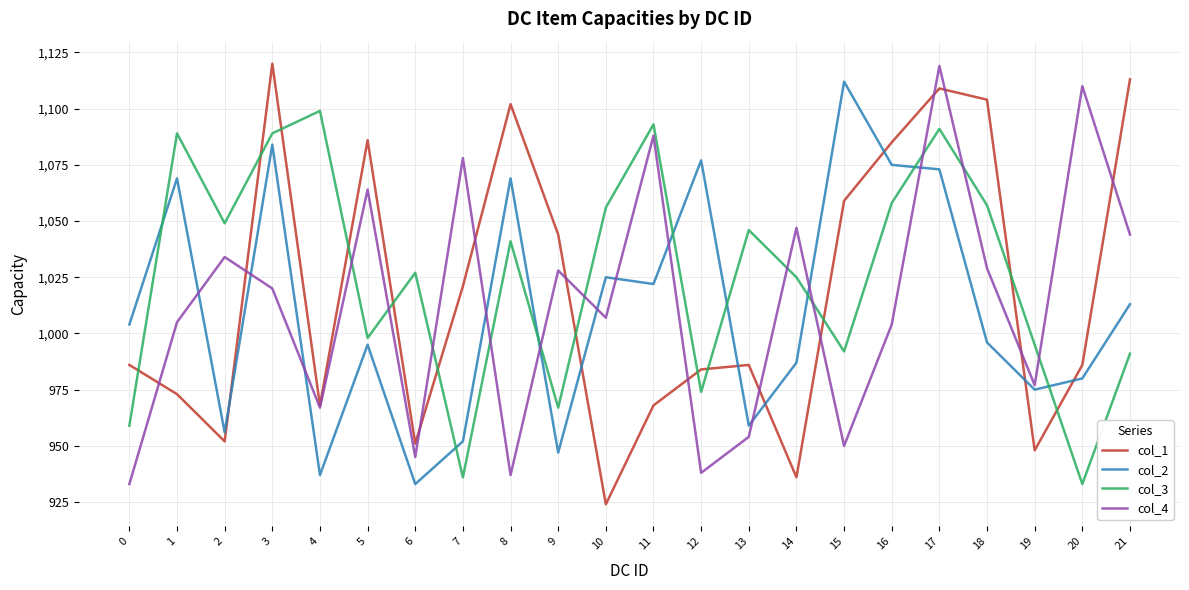

What is the difference between the maximum and minimum values in the col_3 series?

166